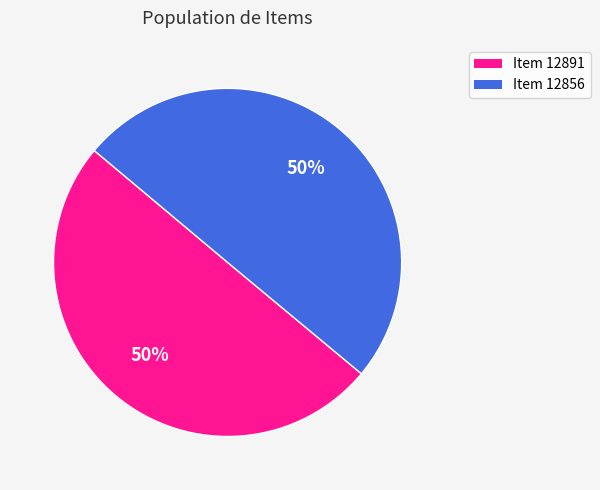

How many slices are in this pie chart?

2